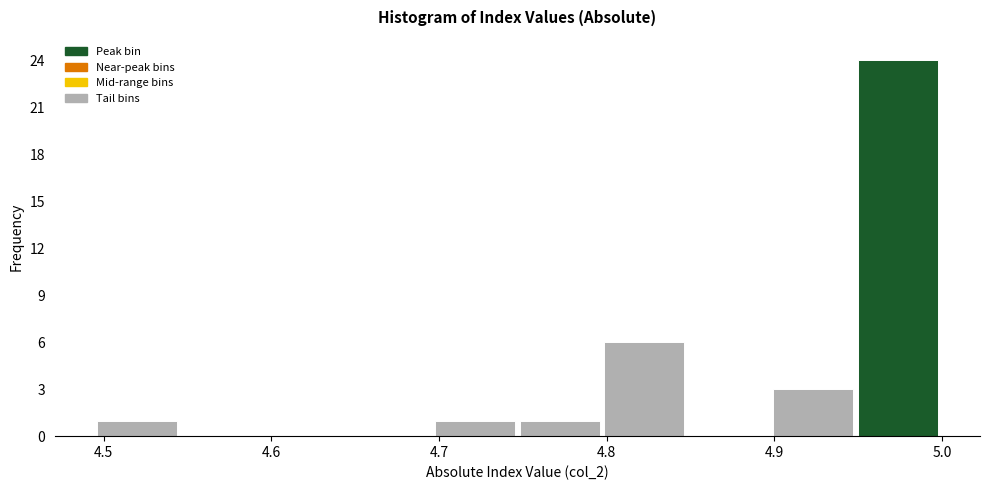

Which range on the x-axis has the tallest bar?

4.95 to 5.00